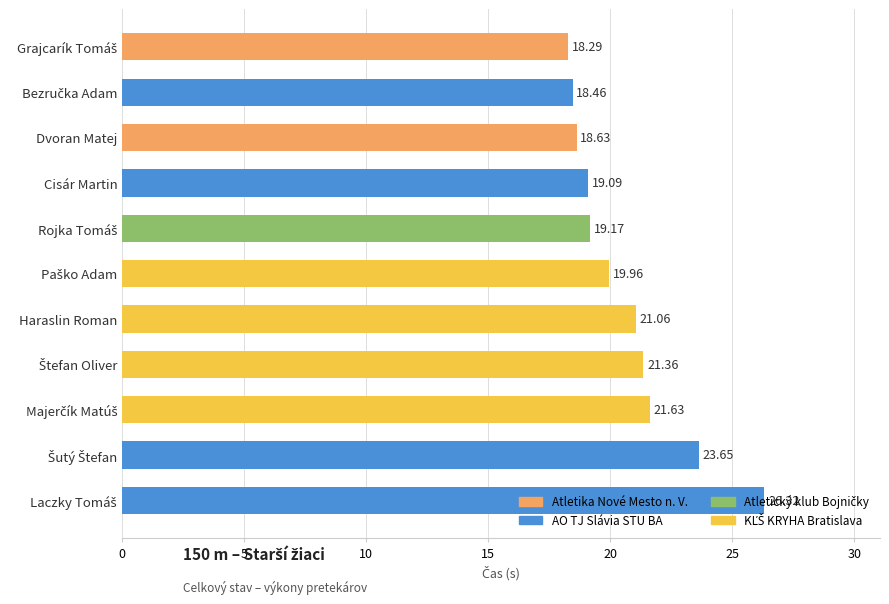

What is the difference between the maximum and second lowest values?

7.9